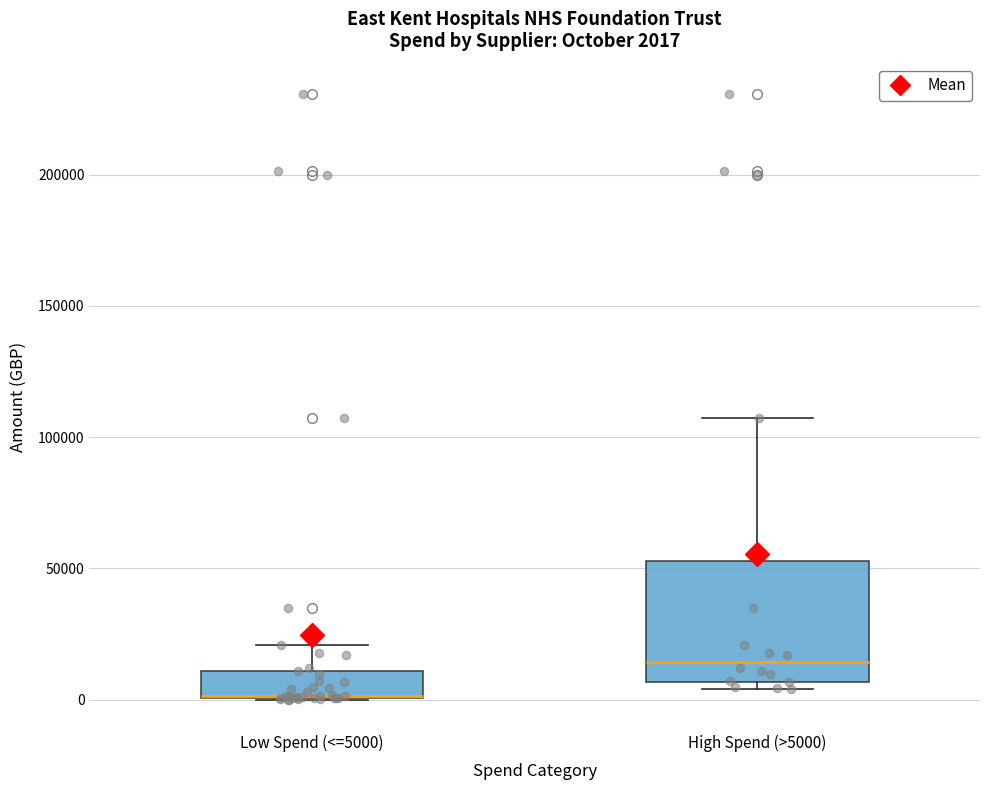

Which box is the tallest, from its lower edge to its upper edge?

High Spend (>5000)